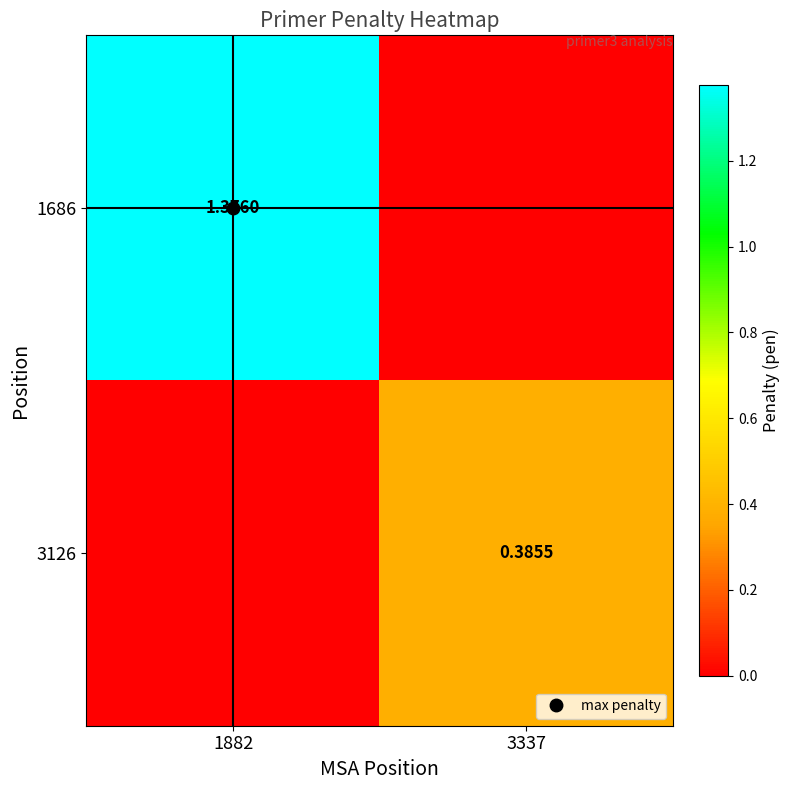

What is the total value across all series at 3337?

0.4